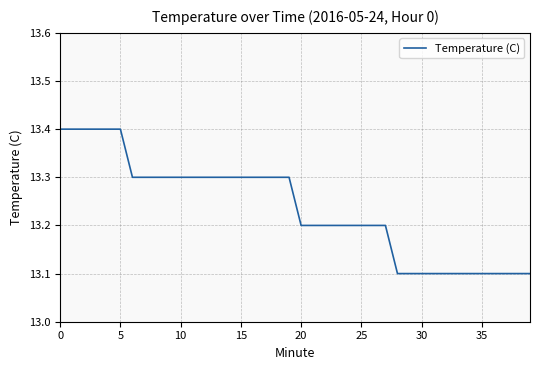

What is the smallest value displayed?

13.1